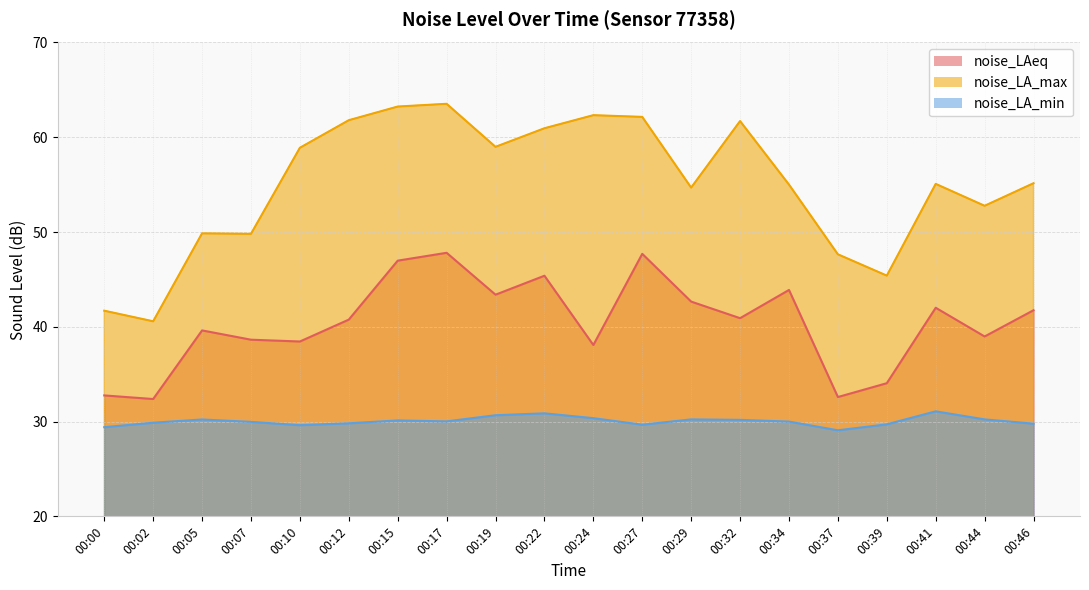

How many categories are shown in the chart?

20